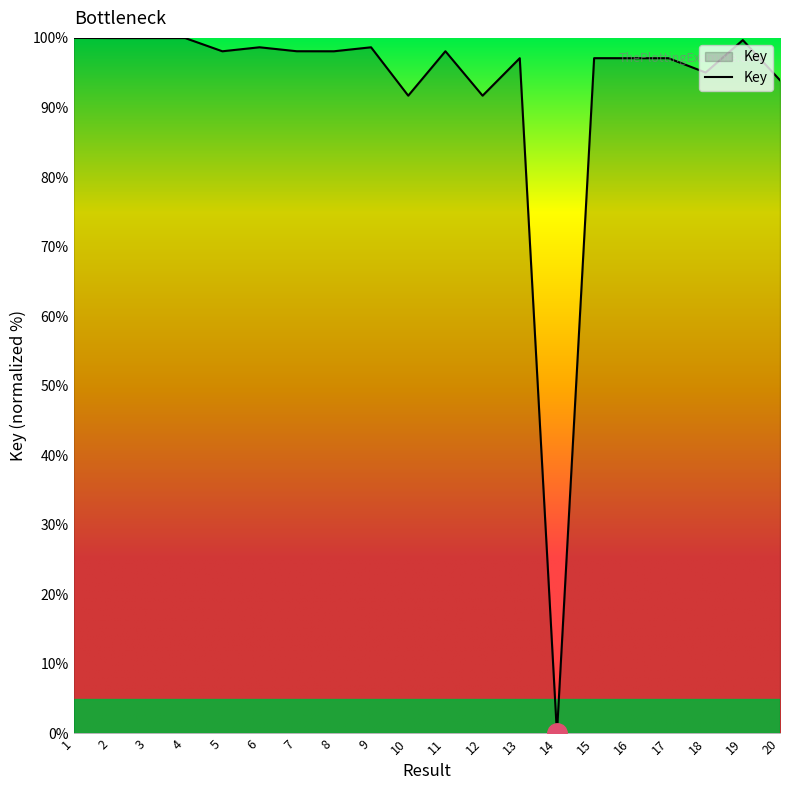

True or false: the data shows 91.7 at 12.

True